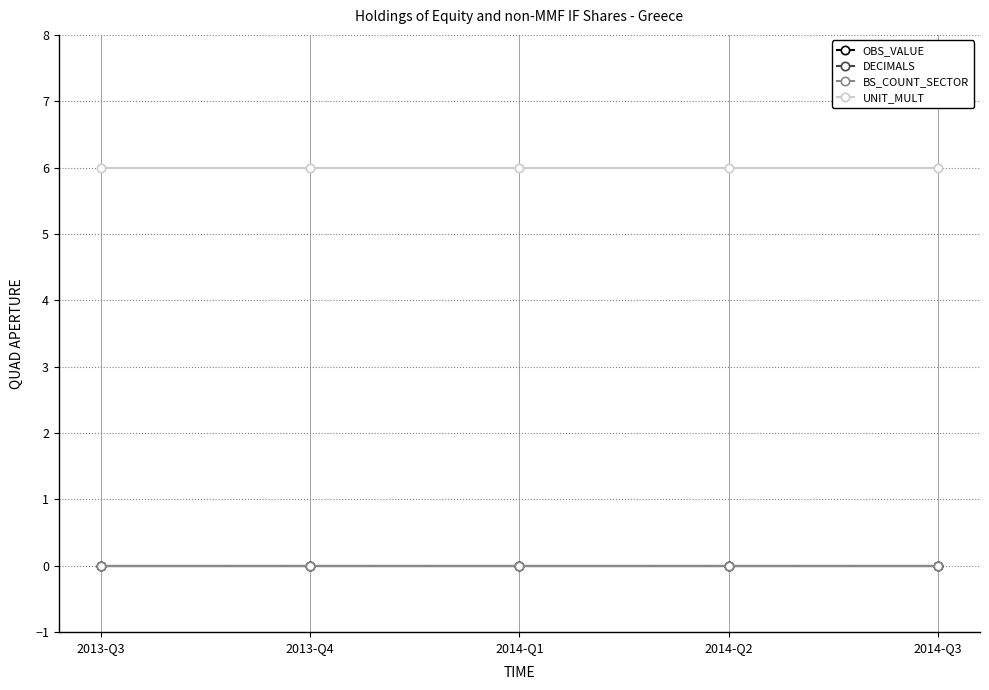

Reading left to right, what are all the values shown in this chart?

OBS_VALUE: 0	0	0	0	0
DECIMALS: 0	0	0	0	0
BS_COUNT_SECTOR: 0	0	0	0	0
UNIT_MULT: 6	6	6	6	6